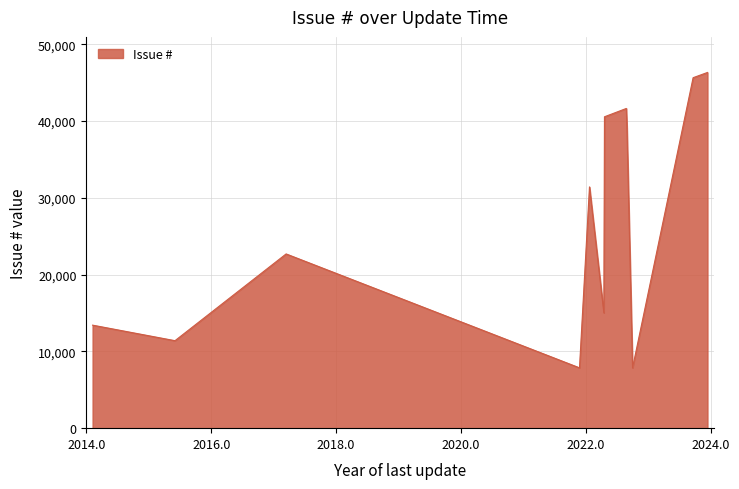

How many distinct data groups are displayed?

1